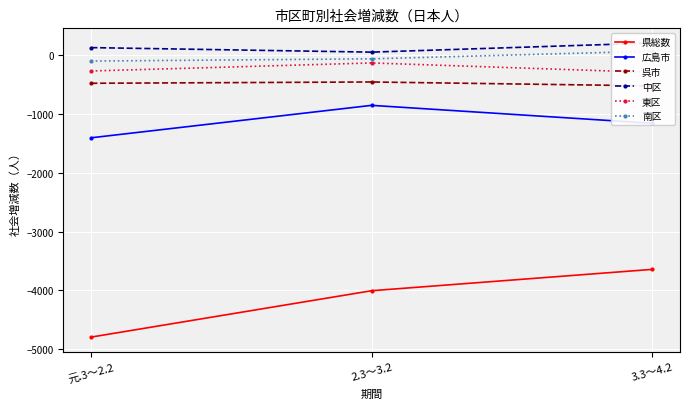

Which series has the largest total across all categories?

中区